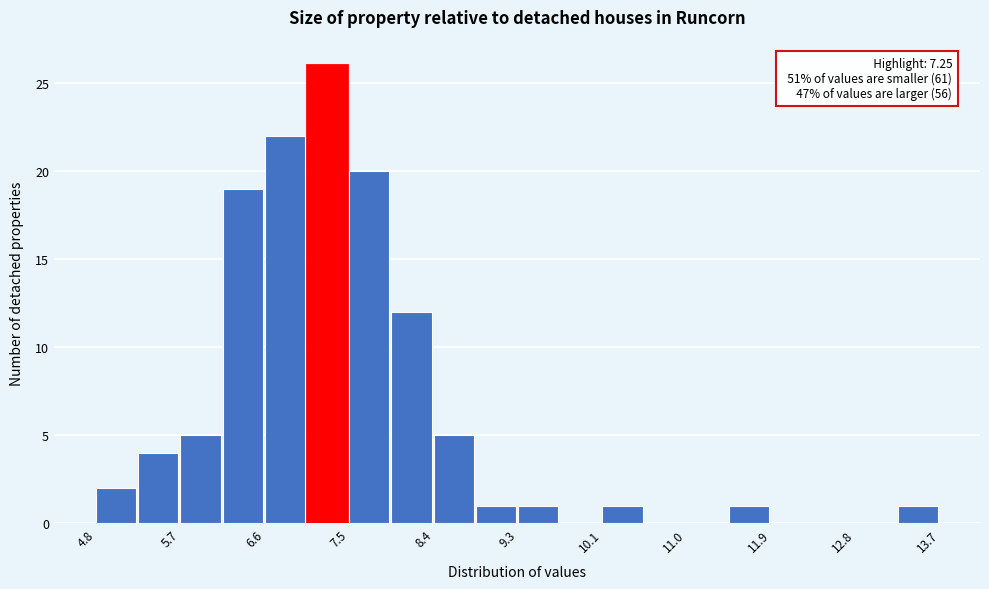

Over which range of the x-axis is the bar tallest?

7.1 to 7.5